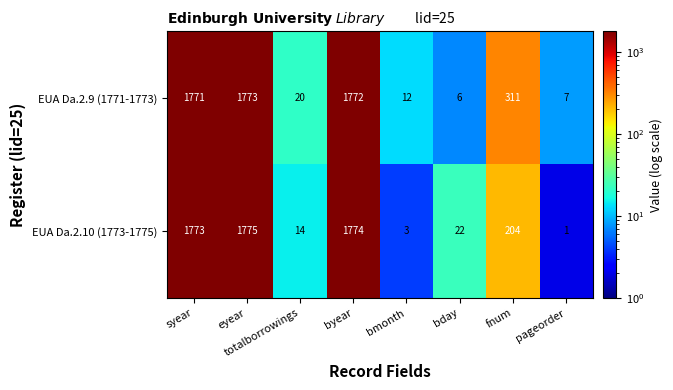

Which category has the lowest value across all series?

pageorder